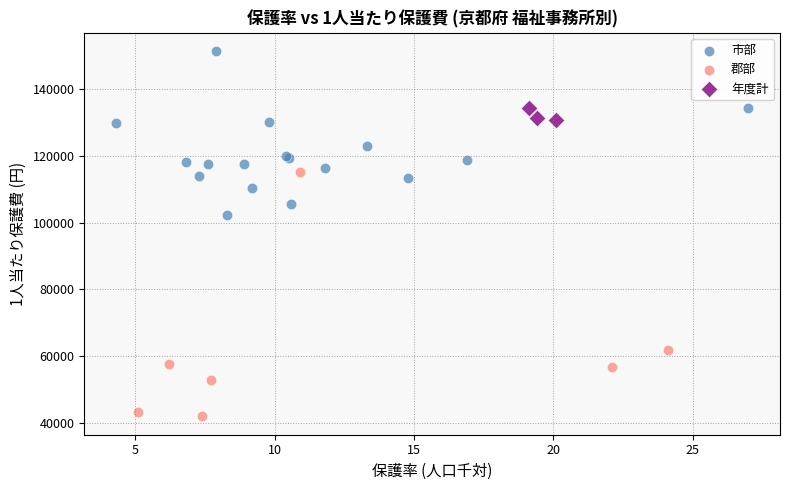

Which series reaches the maximum Y coordinate?

市部